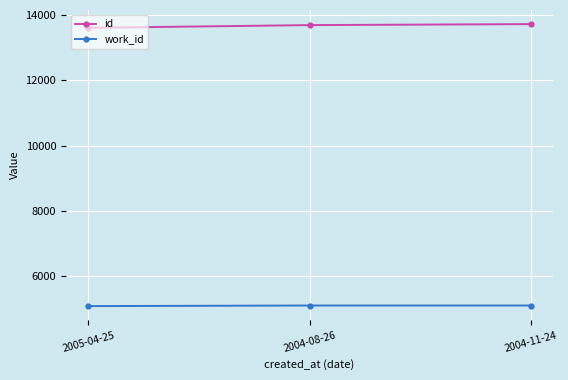

What is the difference between the maximum and second lowest values in the id series?

31